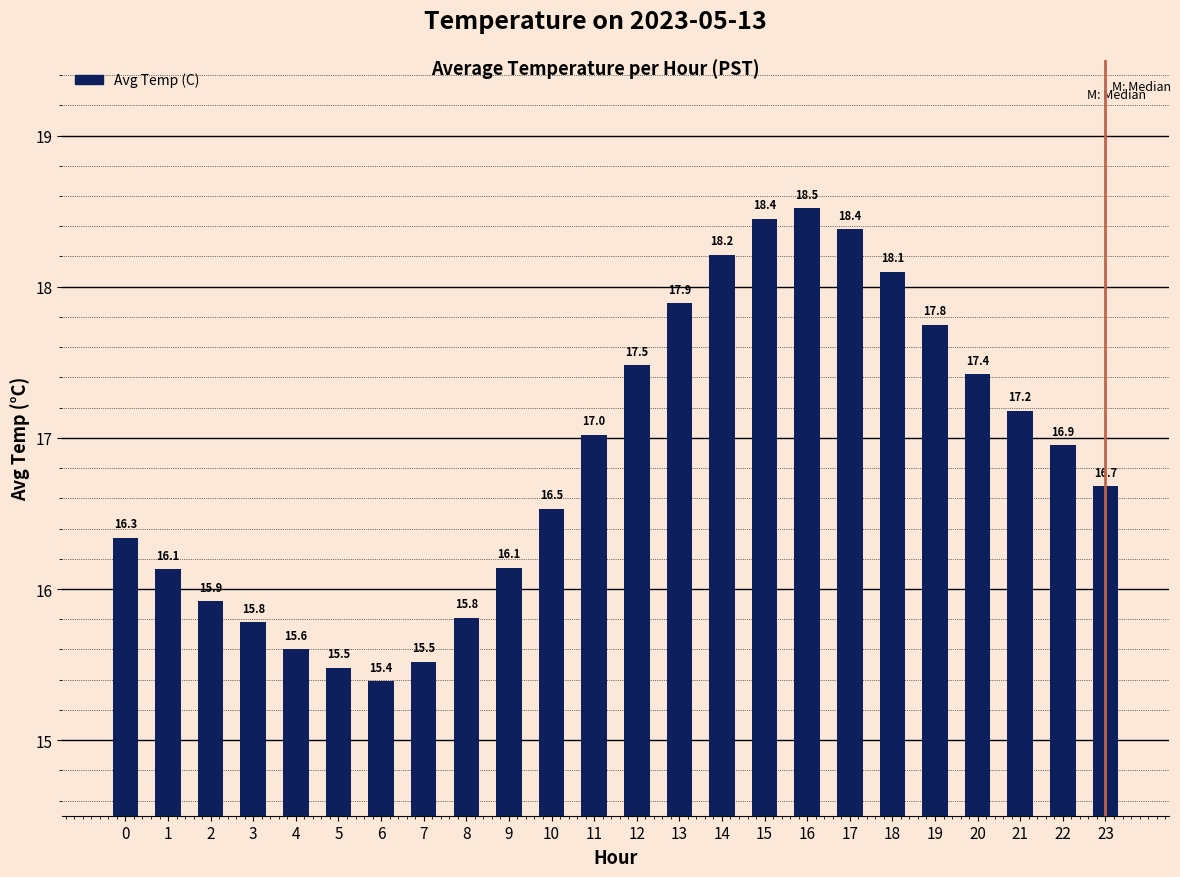

What is the difference between the maximum and minimum values?

3.1